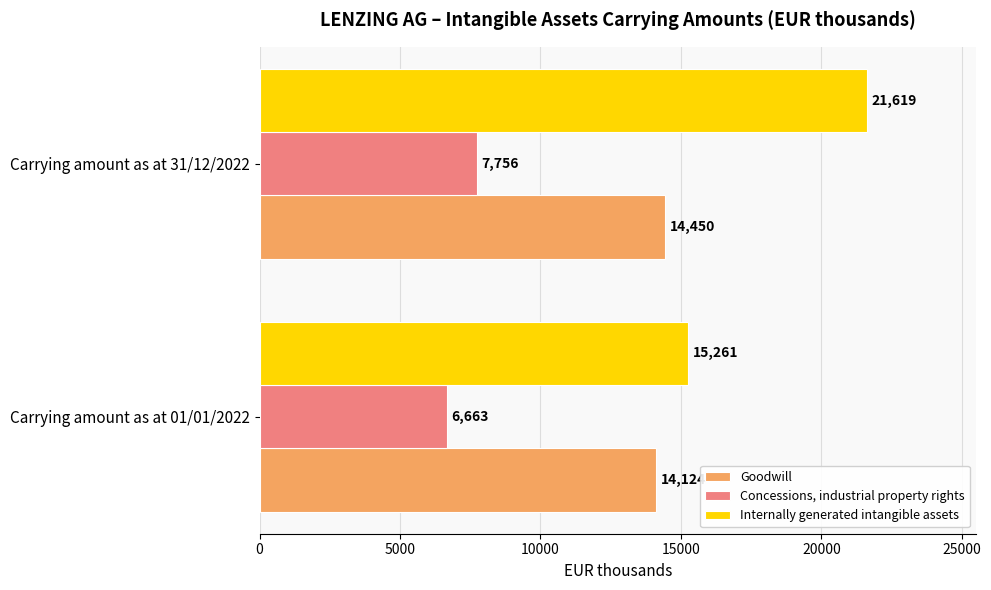

At which label is Concessions, industrial property rights closest to 7209?

Carrying amount as at 01/01/2022